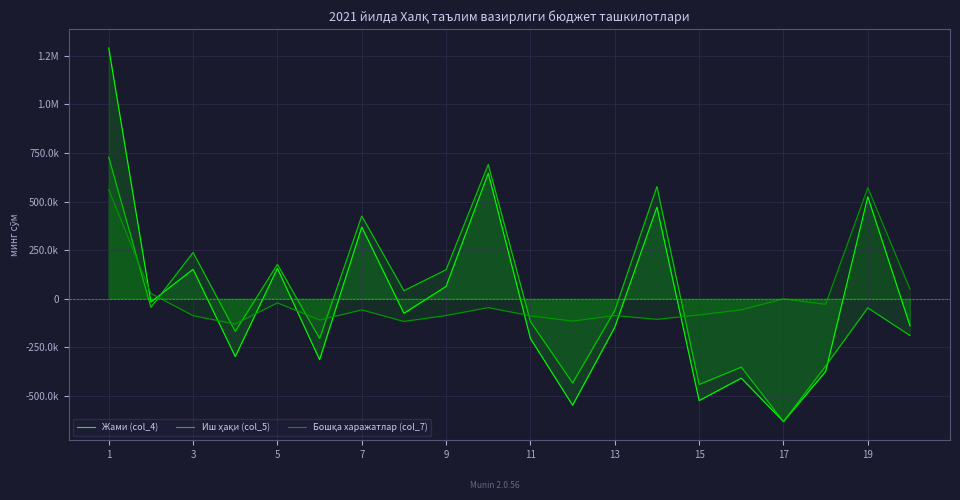

What is the greatest value displayed?

1289330.1